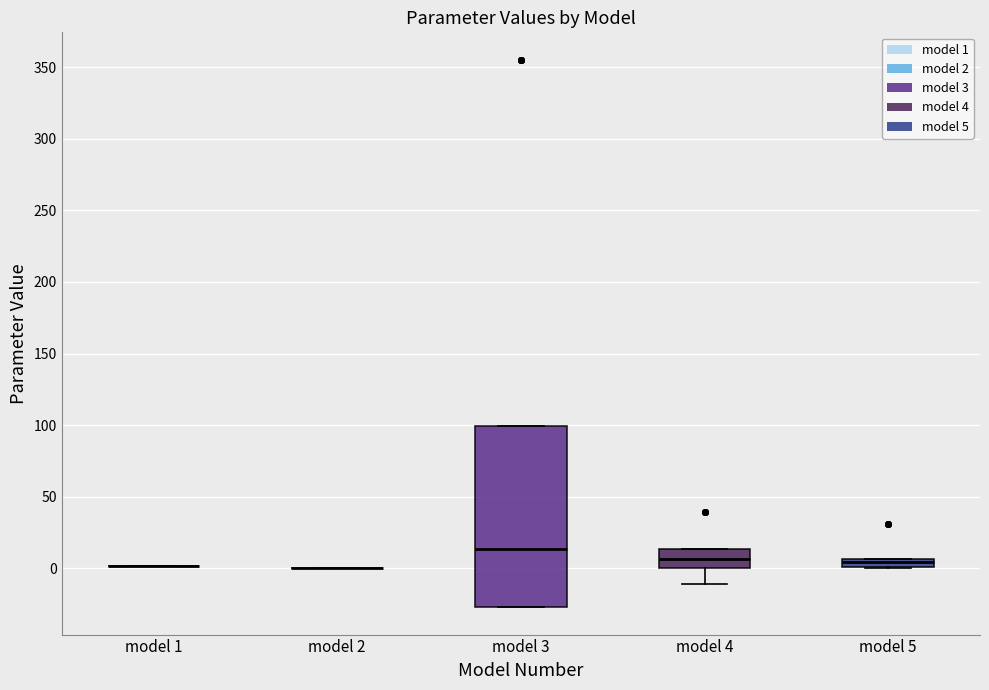

Comparing the boxes themselves (not the whiskers), which one is the tallest?

model 3